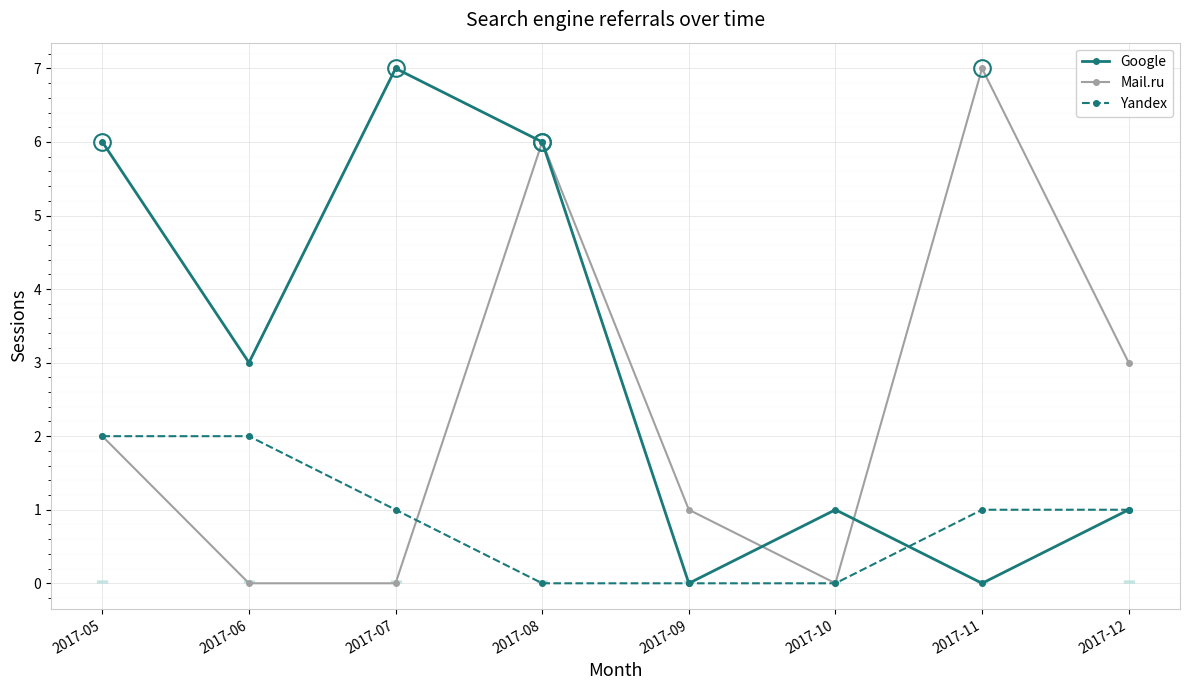

The value of Yandex at 2017-09 is 0. True or false?

True